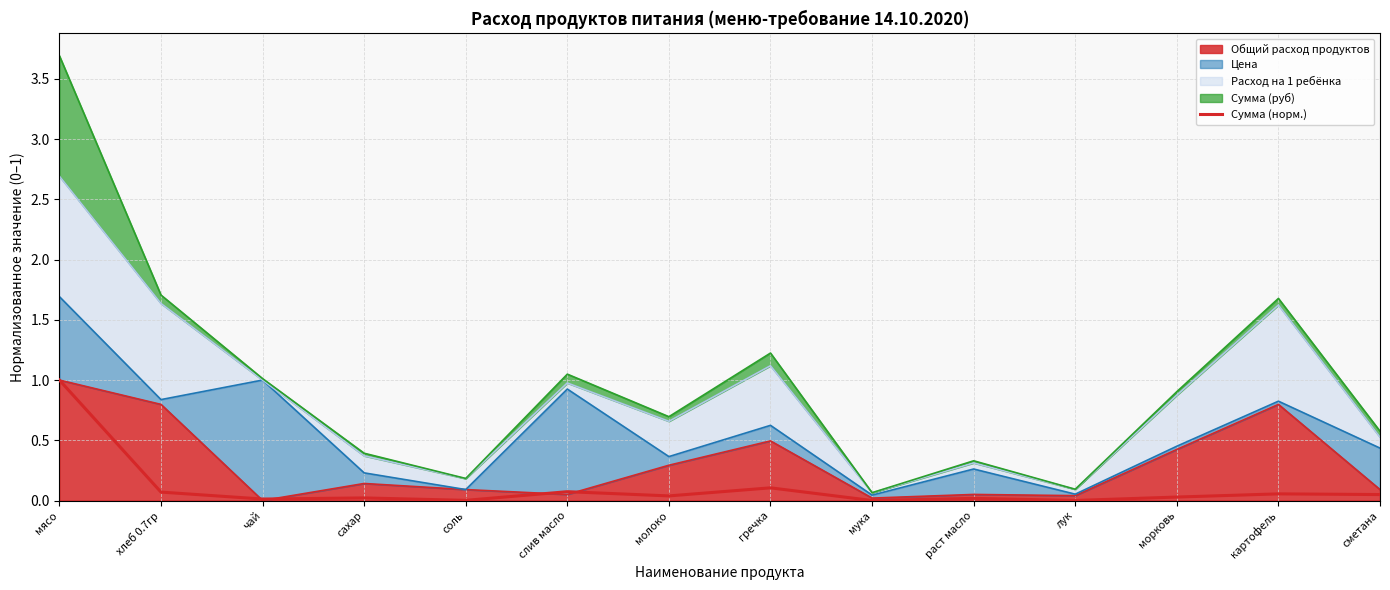

Reading left to right, transcribe all the data shown in this chart.

мясо=1.0	хлеб 0.7гр=0.1	чай=0.0	сахар=0.0	соль=0.0	слив масло=0.1	молоко=0.0	гречка=0.1	мука=0.0	раст масло=0.0	лук=0.0	морковь=0.0	картофель=0.1	сметана=0.0